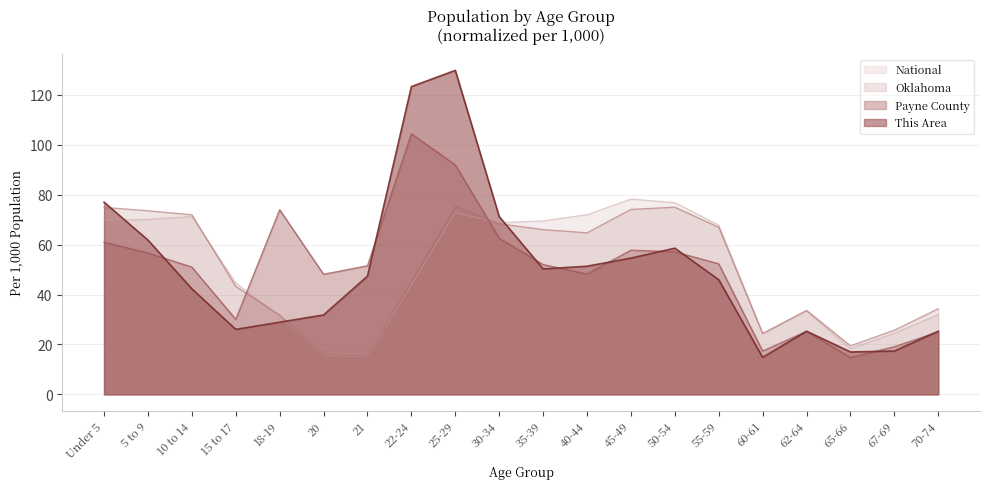

What is the value of the Payne County point at the 9th from the left?

91.9